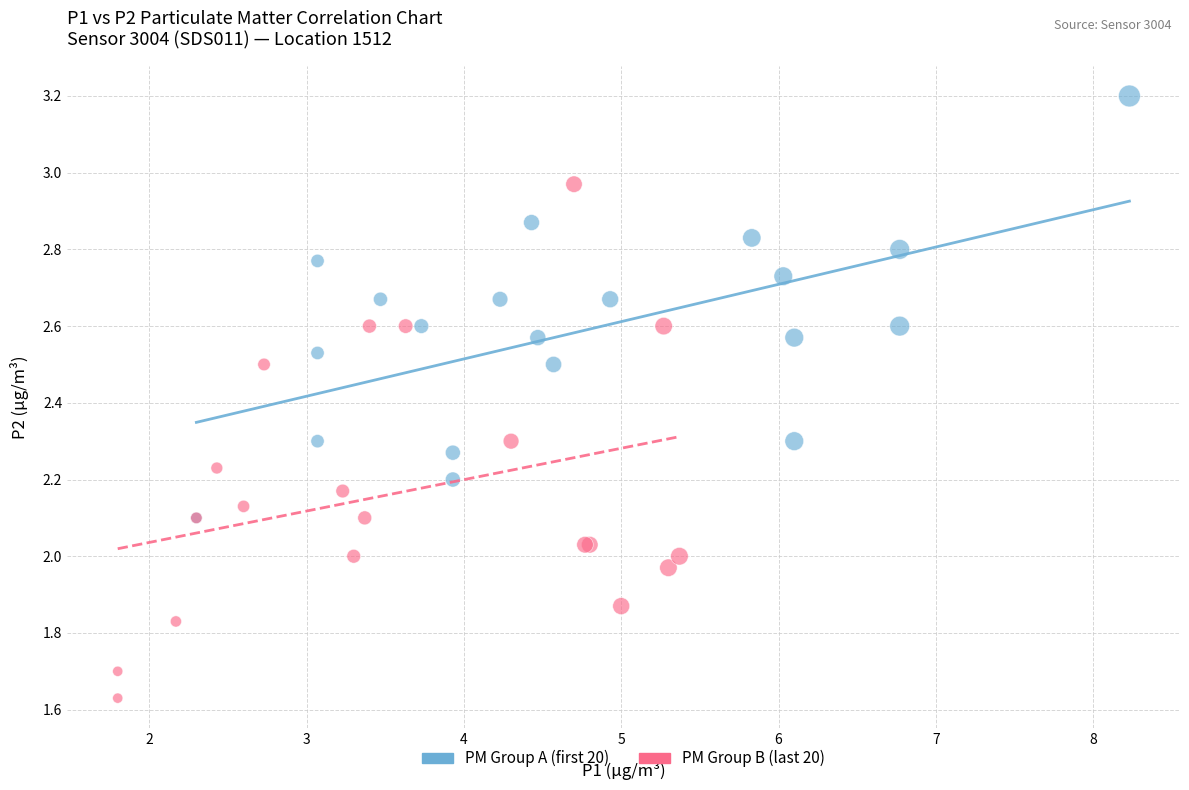

Which series reaches the maximum Y coordinate?

PM Group A (first 20)